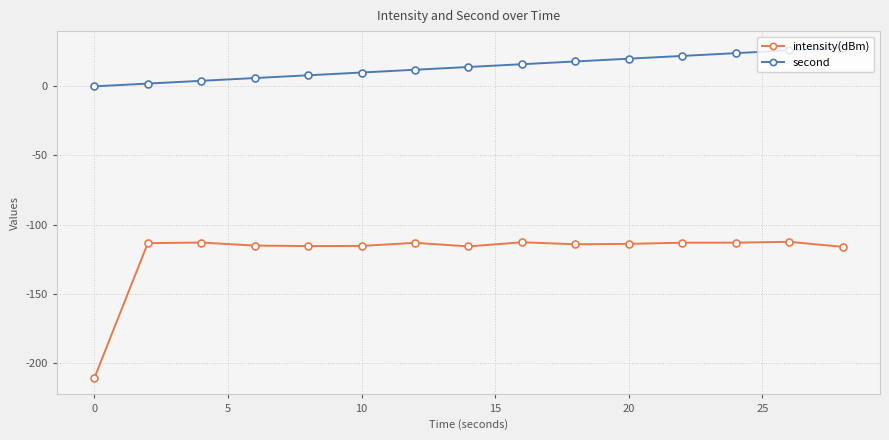

List the series in order of their peak value, lowest first.

intensity(dBm), second